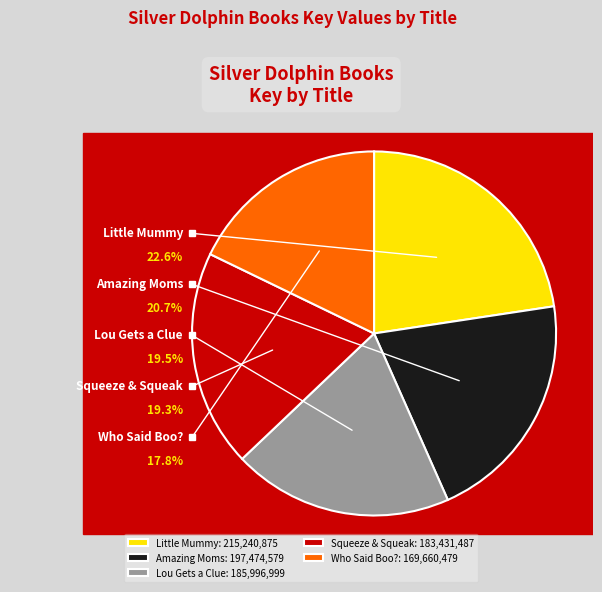

Does any single category account for the majority?

No